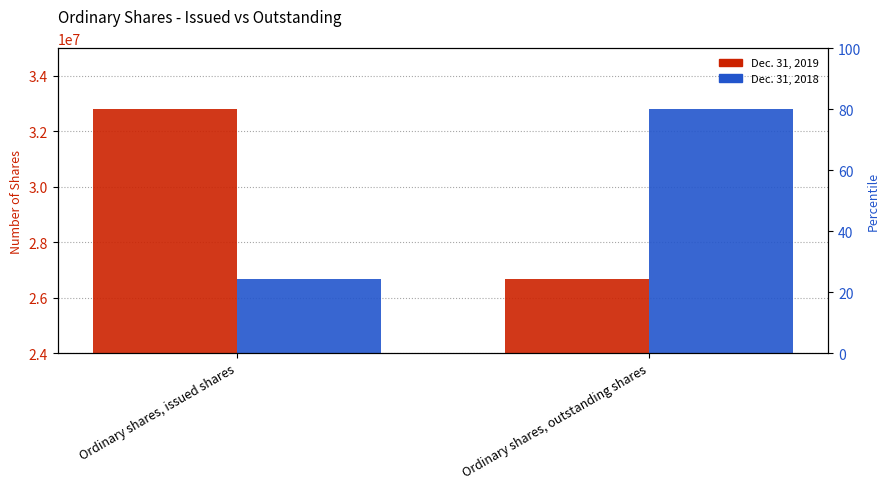

At which label is Dec. 31, 2018 closest to 29740747?

Ordinary shares, issued shares